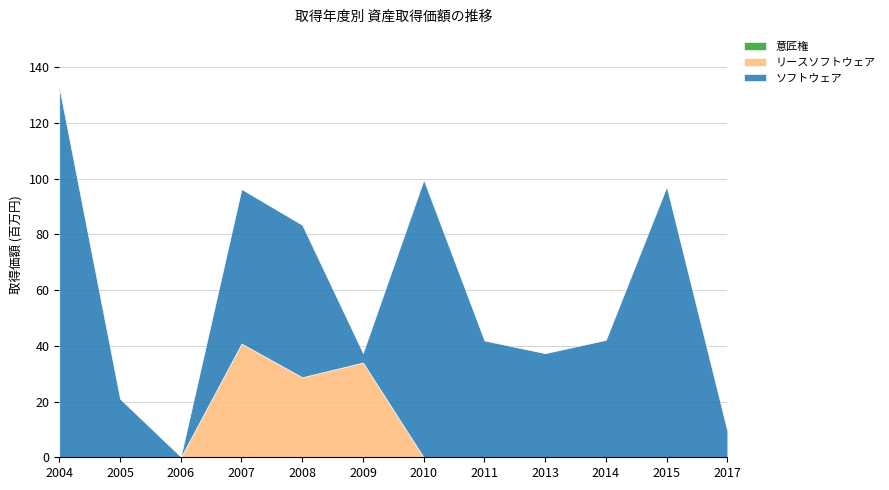

Does the chart display data point markers on the line(s)?

No